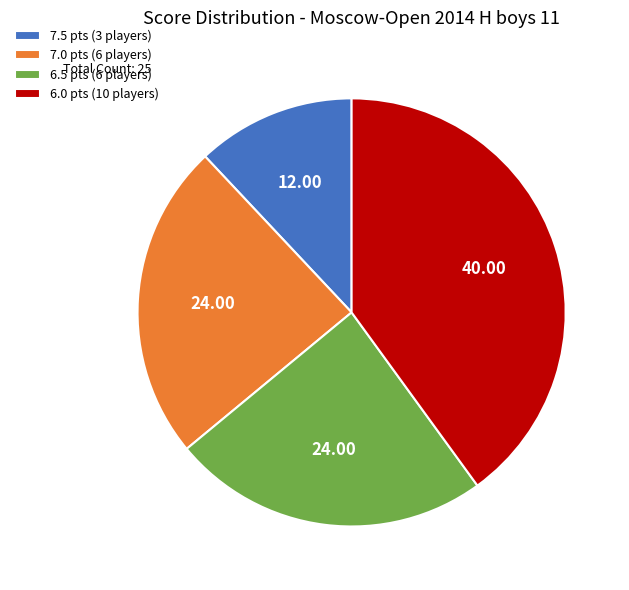

Which slice is the largest?

6.0 pts (10 players)